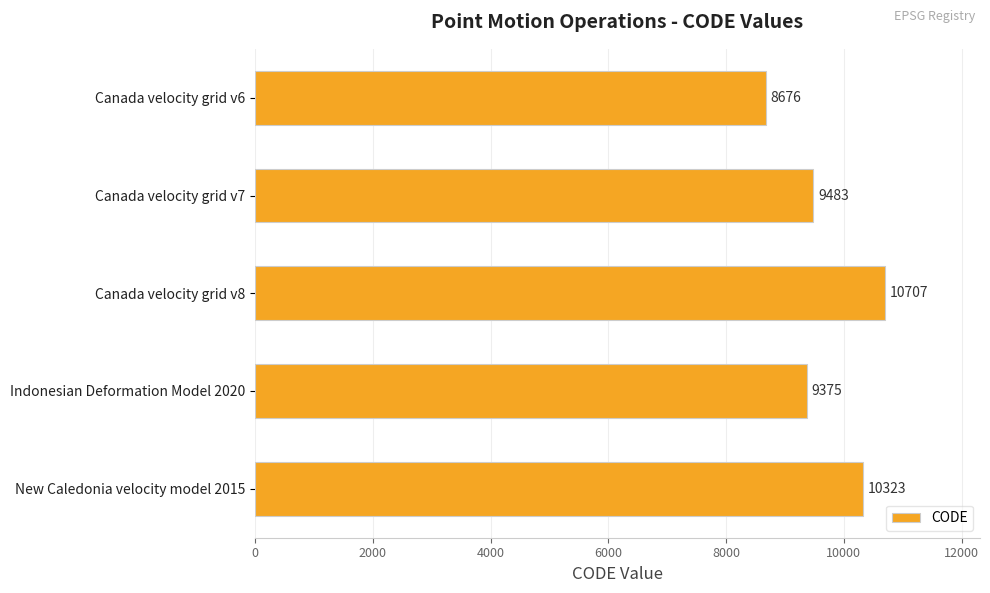

What is the maximum value shown in the chart?

10707